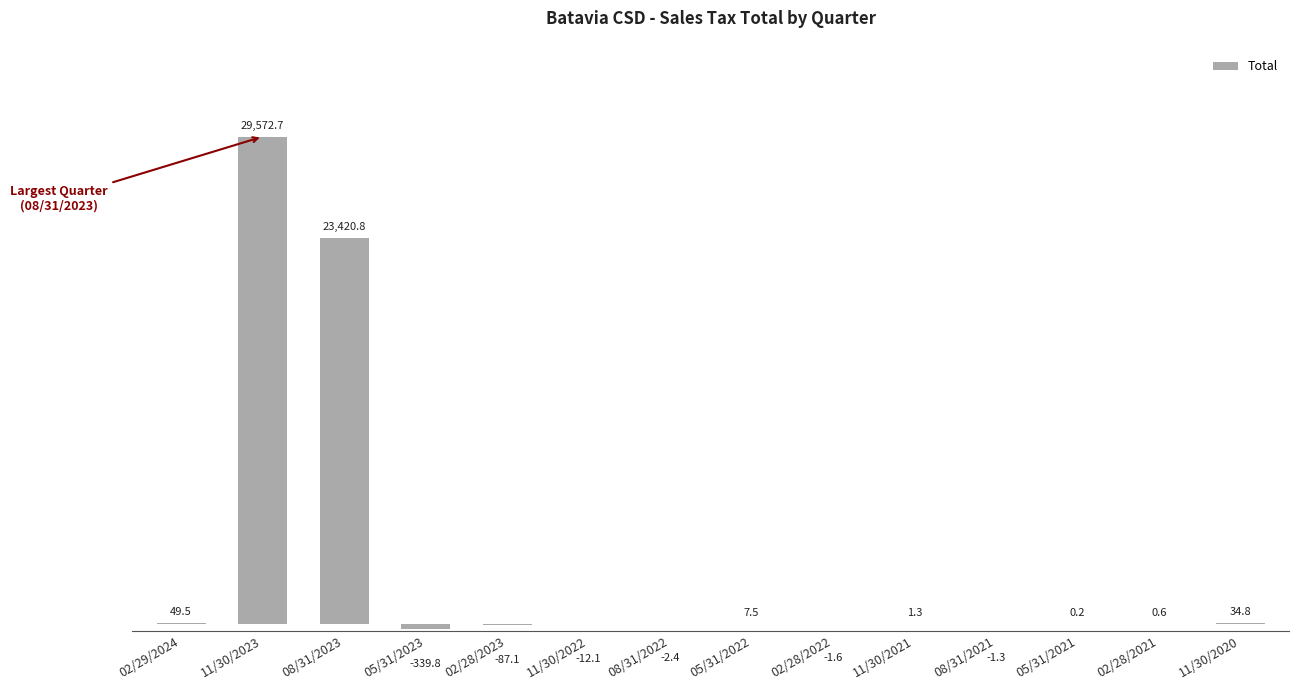

What value does the data have at 02/28/2023?

-87.1